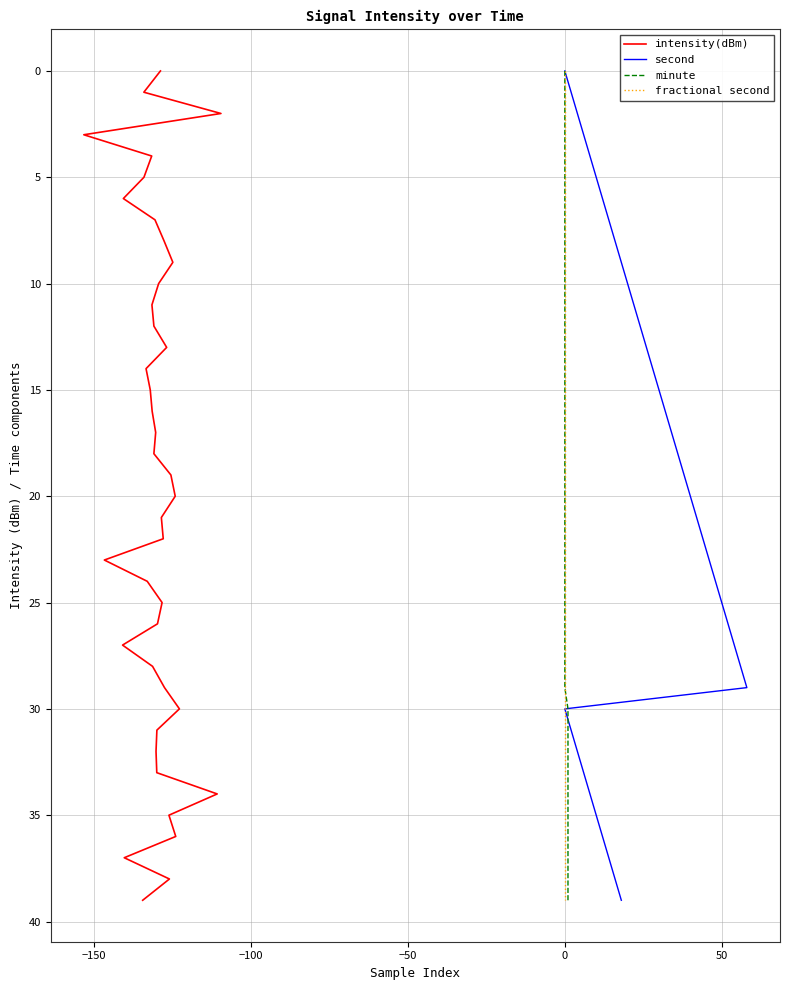

What is the difference between the fractional second values at 15 and −200?

15